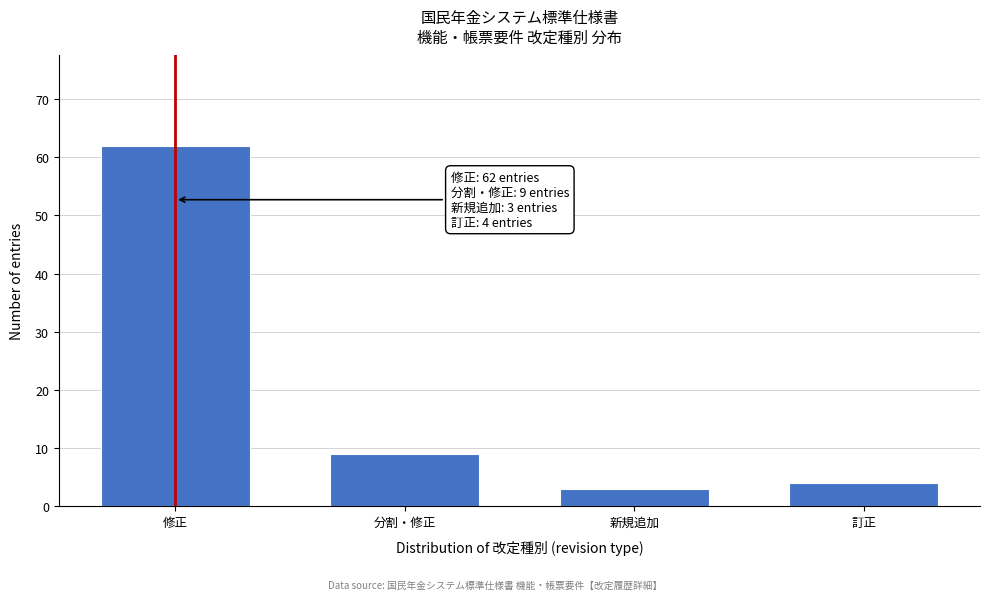

Reading right to left, transcribe all the data shown in this chart.

4	3	9	62